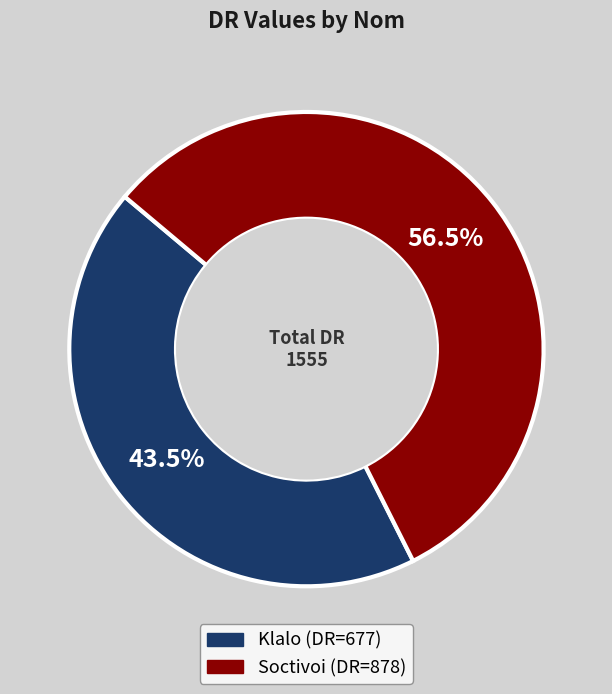

To the nearest percent, what is the average slice percentage?

50%